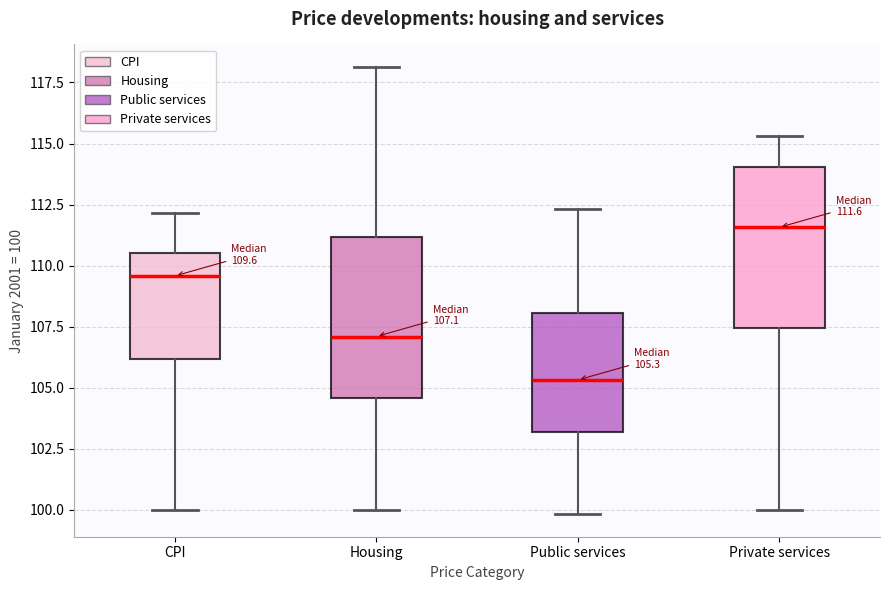

Which box has the highest median line?

Private services